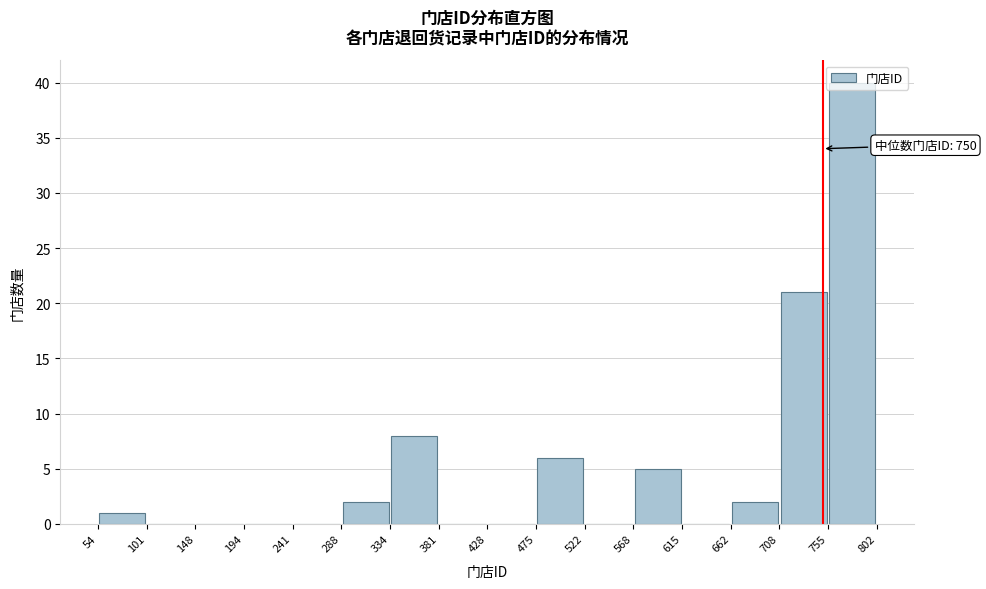

Over which range of the x-axis is the bar tallest?

755 to 802